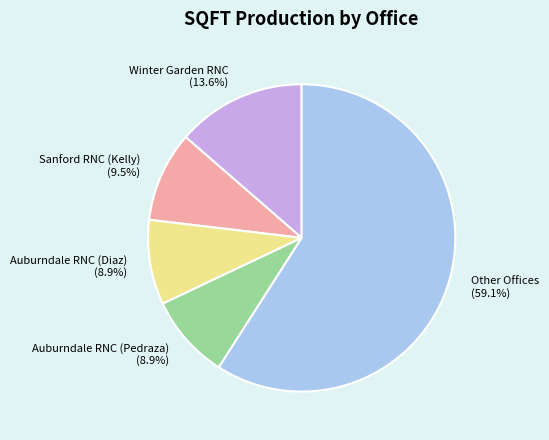

Combined, do Auburndale RNC (Diaz) (8.9%) and Other Offices (59.1%) account for over 50%?

Yes